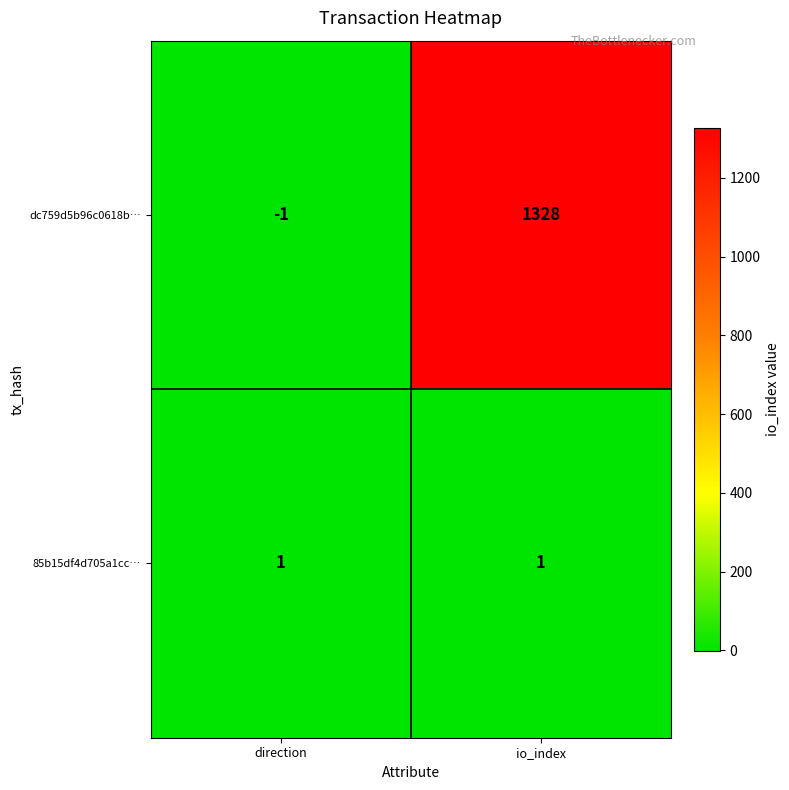

Between direction and io_index, which series saw the biggest shift?

dc759d5b96c0618b…